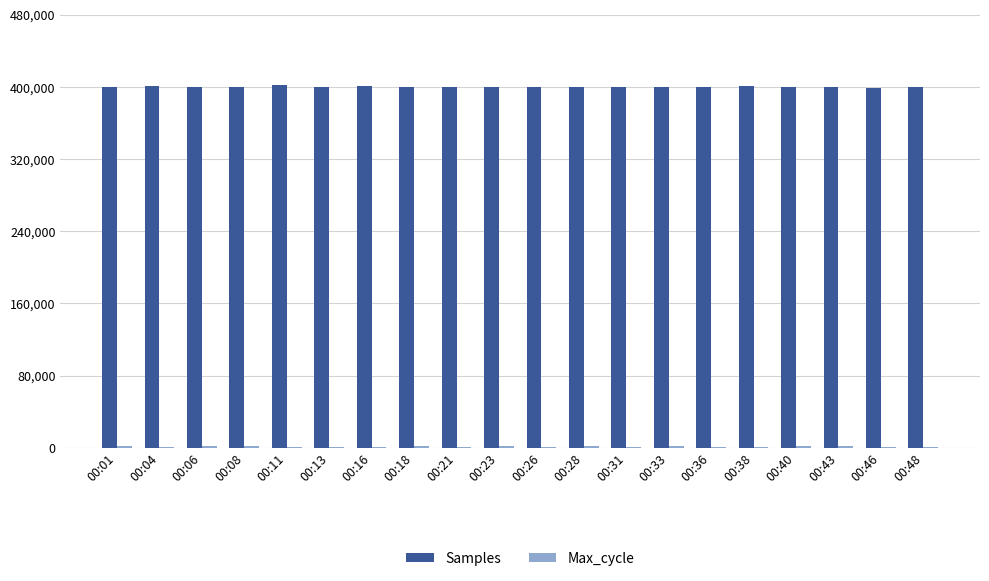

Is it true that Max_cycle equals 12979 at 00:21?

False